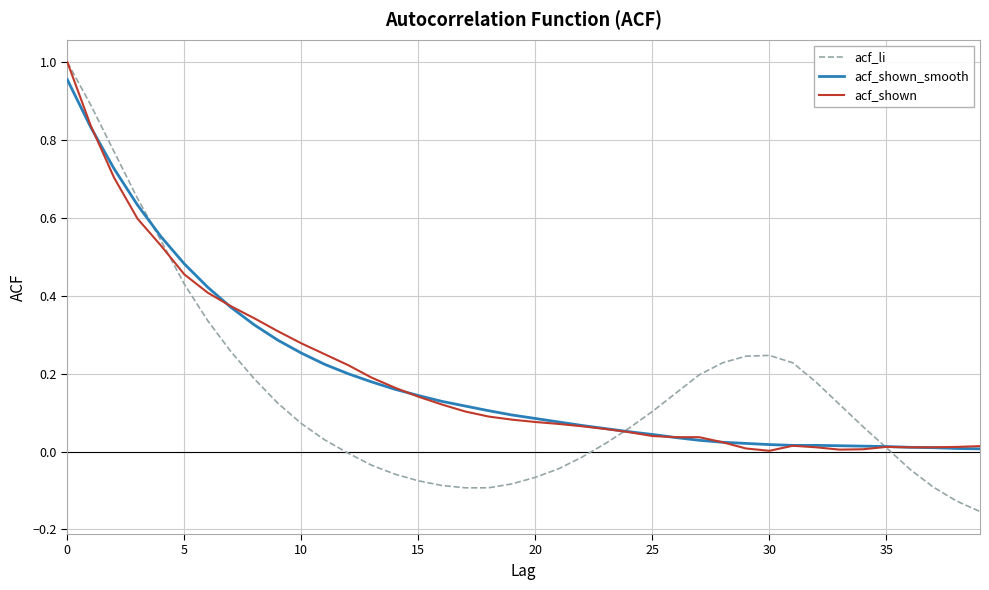

Which series has the largest range (max minus min)?

acf_li